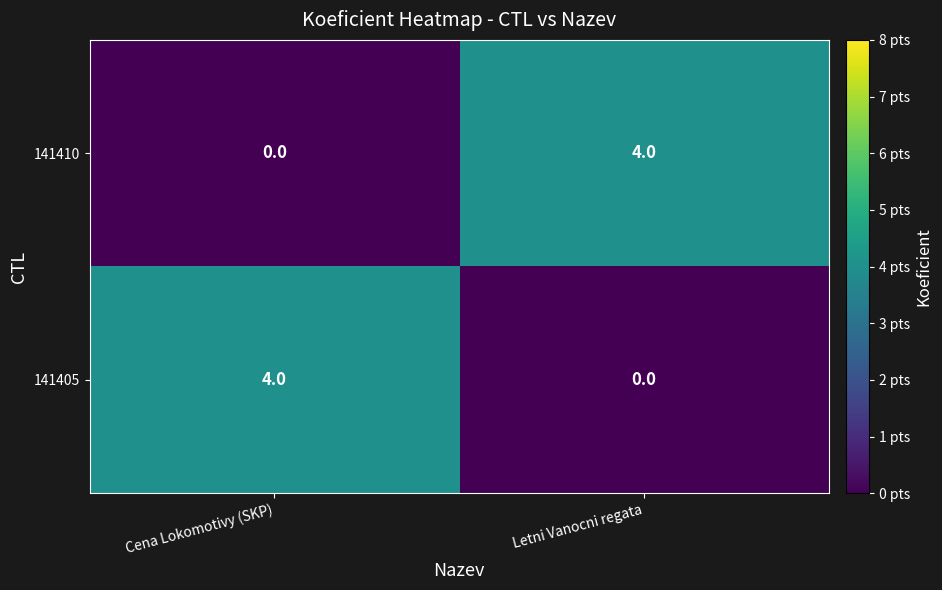

Which category has the highest value in the 141405 series?

Cena Lokomotivy (SKP)